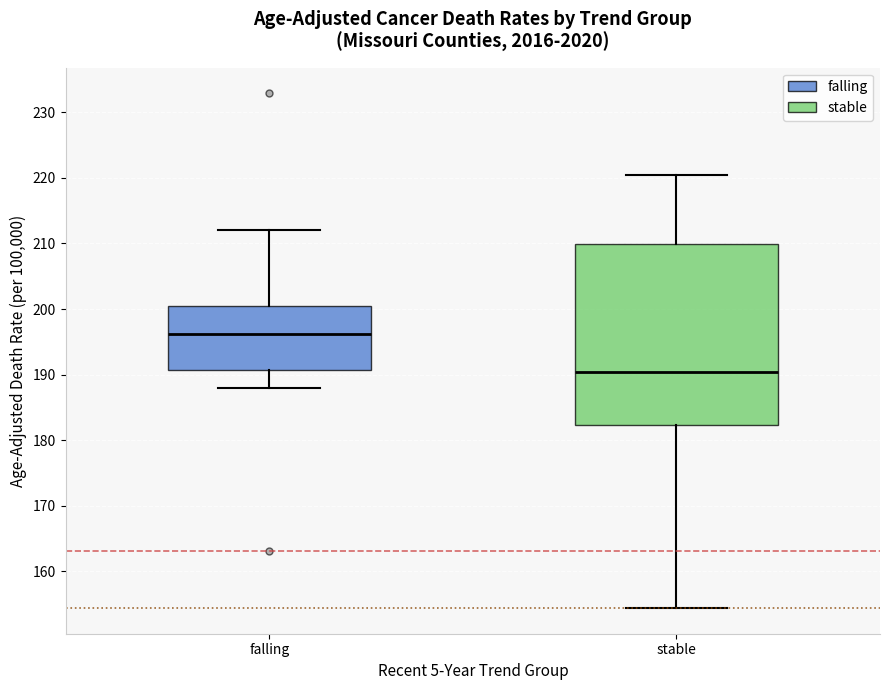

Reading left to right, read every box against the y-axis: the position of its median line, the range the box covers, and the ends of its whiskers. The values are not printed on the chart, so give them approximately, as read against the axis.

falling: median 196, box 191 to 200, whiskers 188 to 212
stable: median 190, box 182 to 210, whiskers 154 to 220